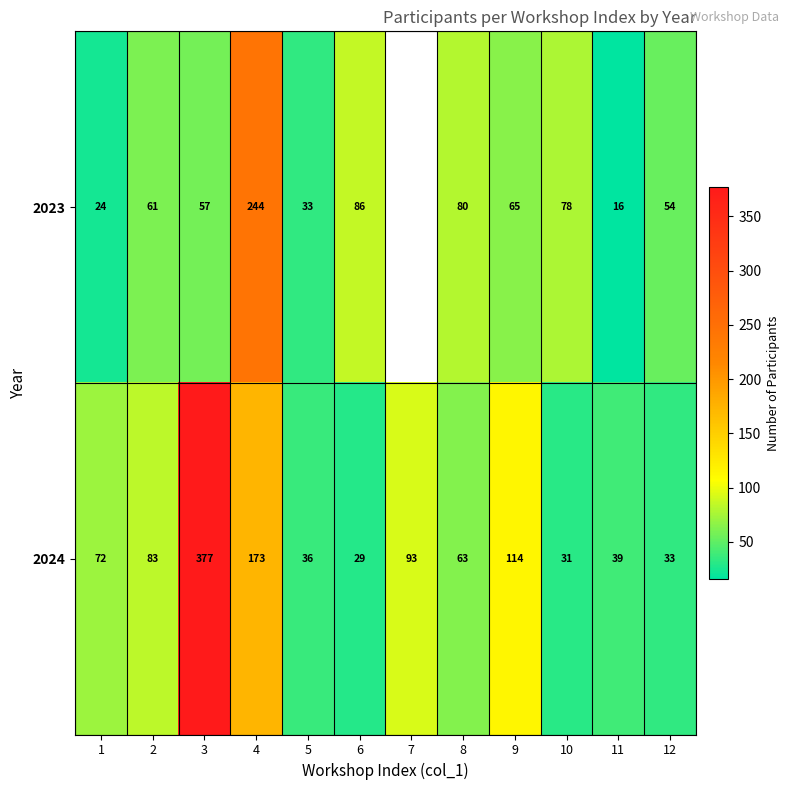

What is the sum of the 2024 values at 10 and 12?

64